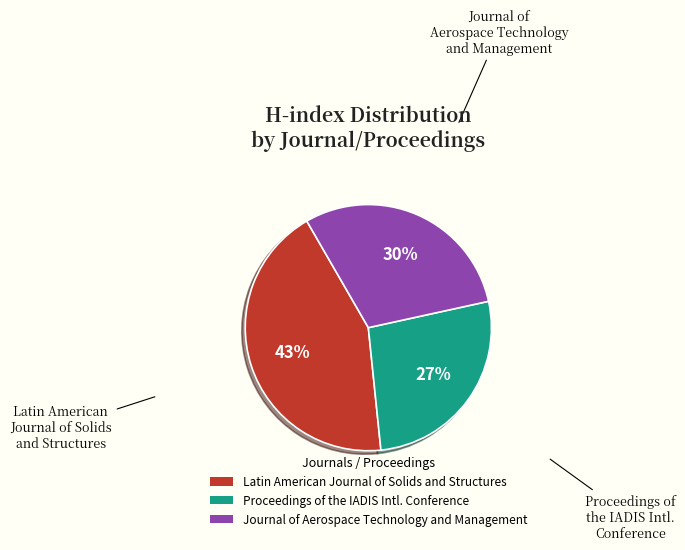

True or false: Journal of Aerospace Technology and Management accounts for 38% of the total.

False